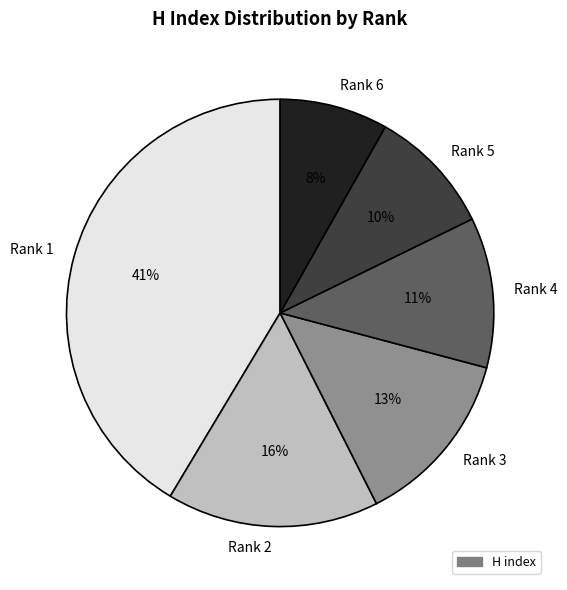

What is the largest slice in the pie chart?

Rank 1